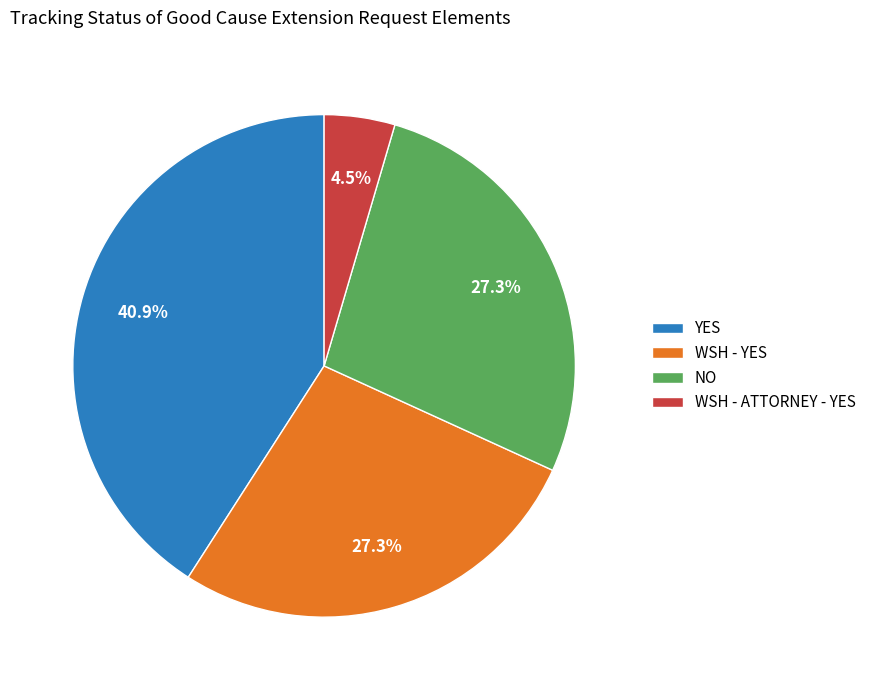

To the nearest percent, what percentage of the pie is NO?

27%